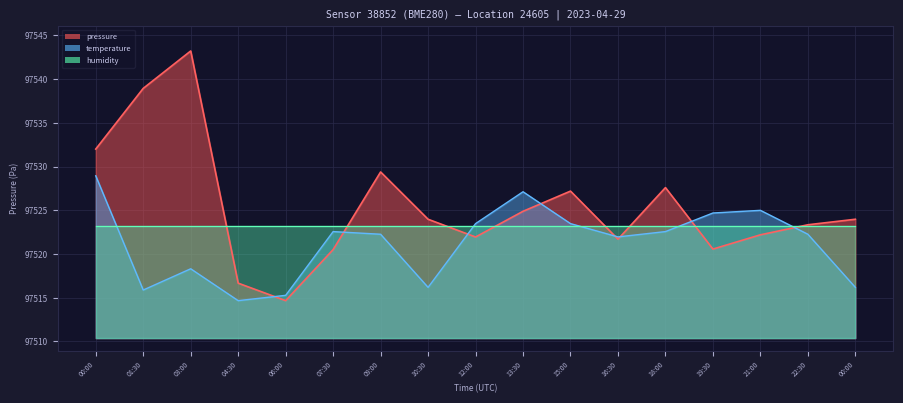

Where do temperature and pressure first cross each other?

04:30 and 06:00